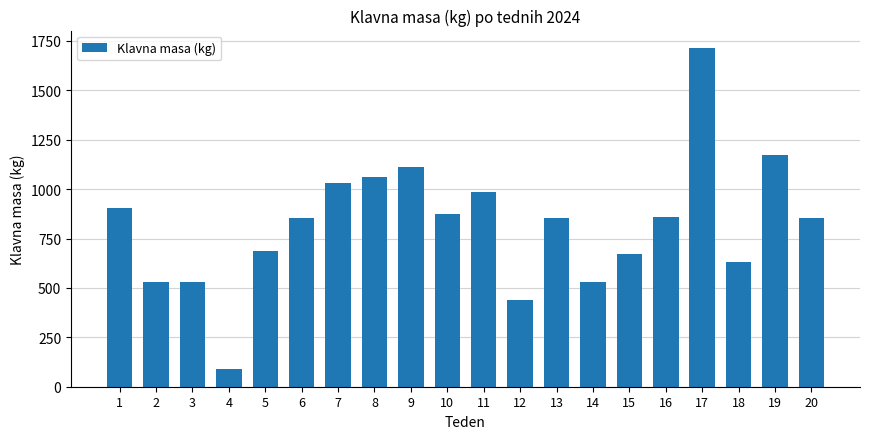

Does the chart contain any negative values?

No